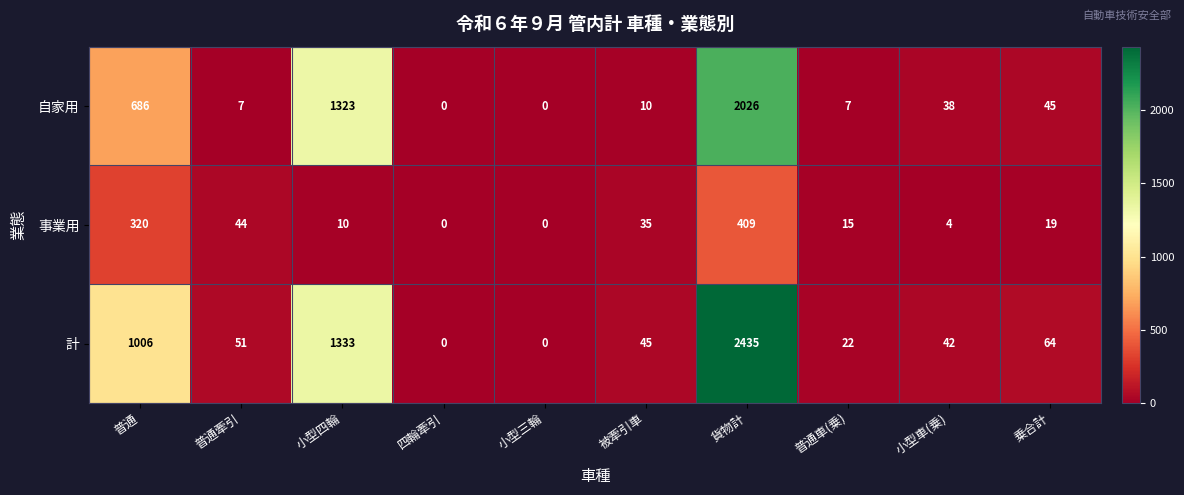

How many values in 事業用 are above zero?

8